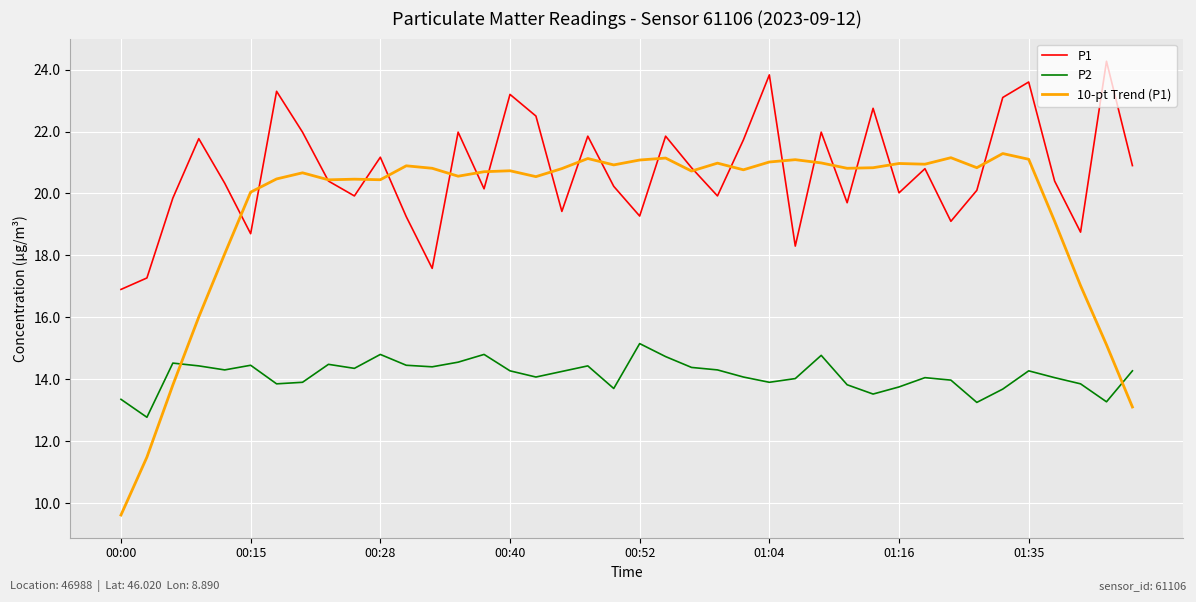

Which series has the largest range (max minus min)?

10-pt Trend (P1)